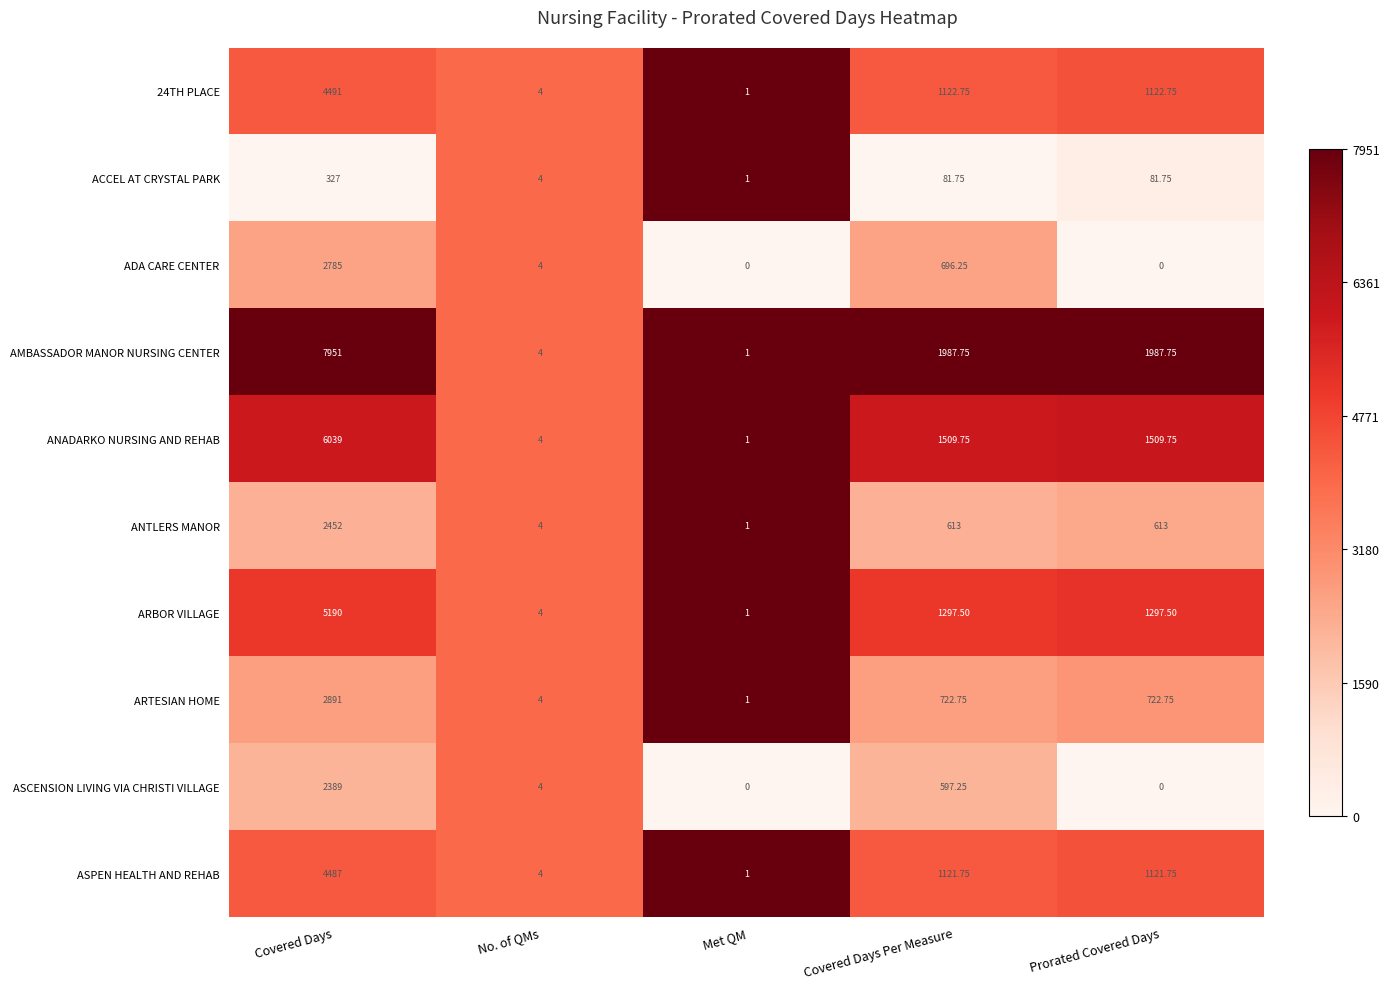

Which label corresponds to the largest value in the chart?

Covered Days